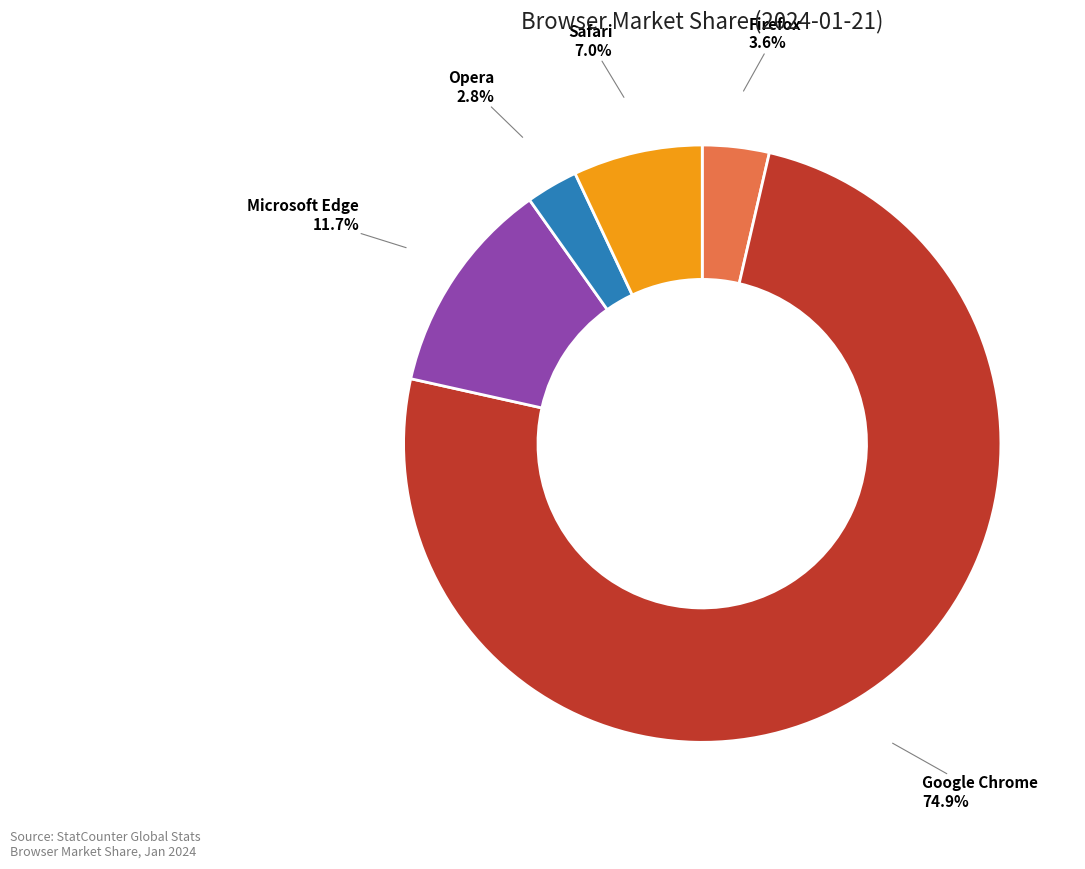

Is Google Chrome the majority of the pie?

Yes